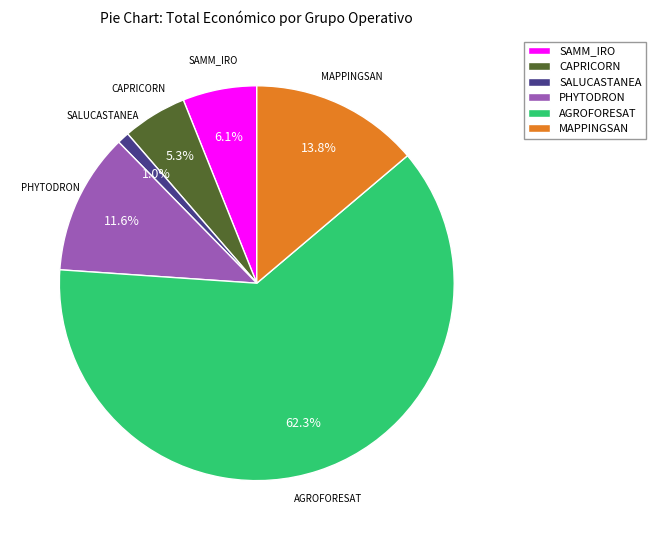

Between SAMM_IRO and MAPPINGSAN, which is larger?

MAPPINGSAN